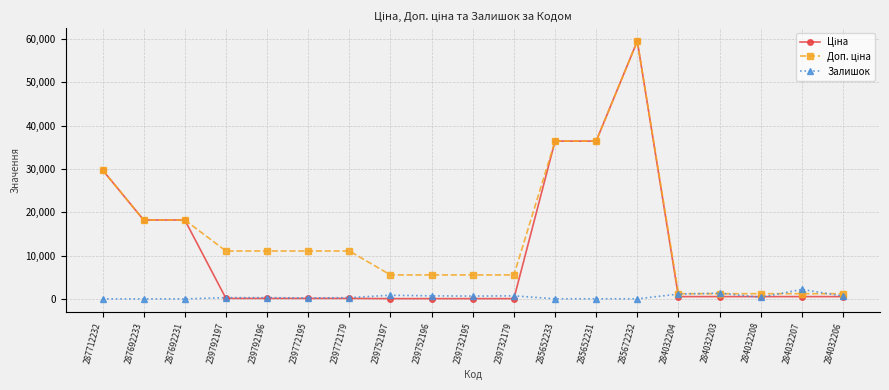

The Залишок series shows 653.0 at 284032206. True or false?

True